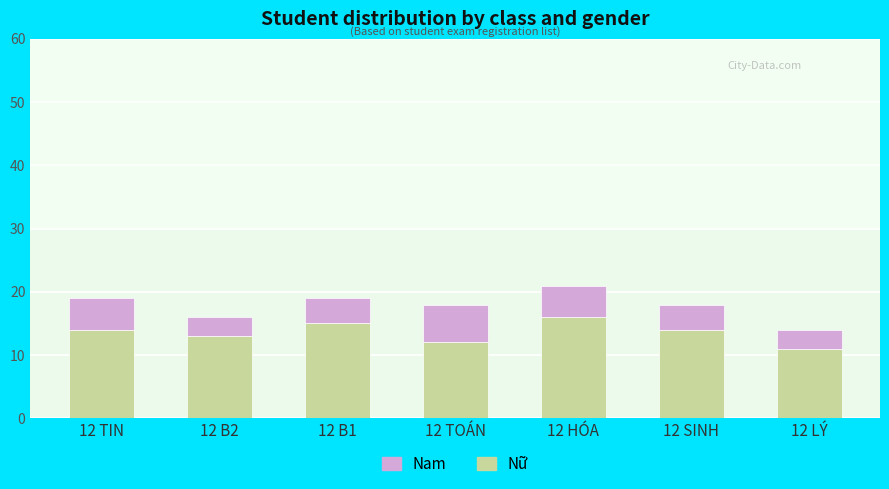

What is the maximum value for Nữ?

16